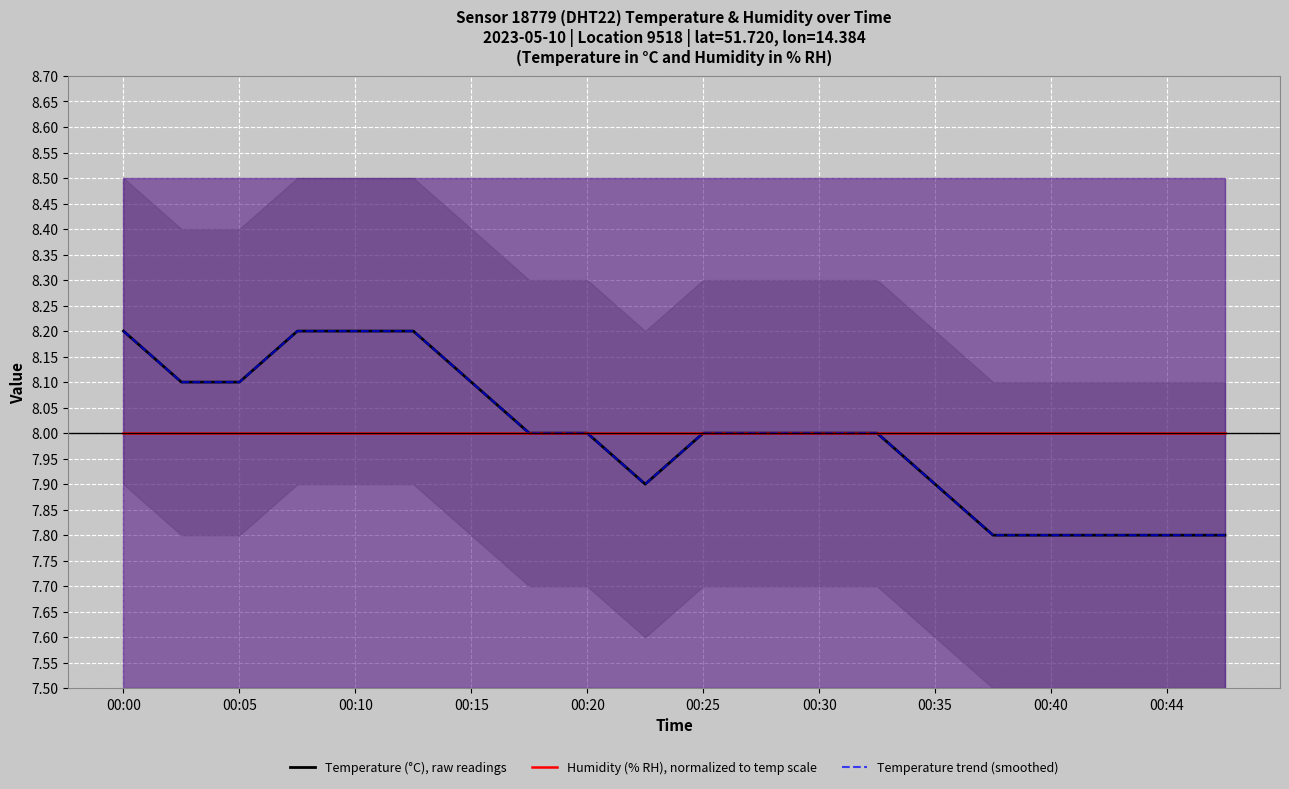

What are all the series names shown in the legend?

Temperature (°C), raw readings, Humidity (% RH), normalized to temp scale, Temperature trend (smoothed)